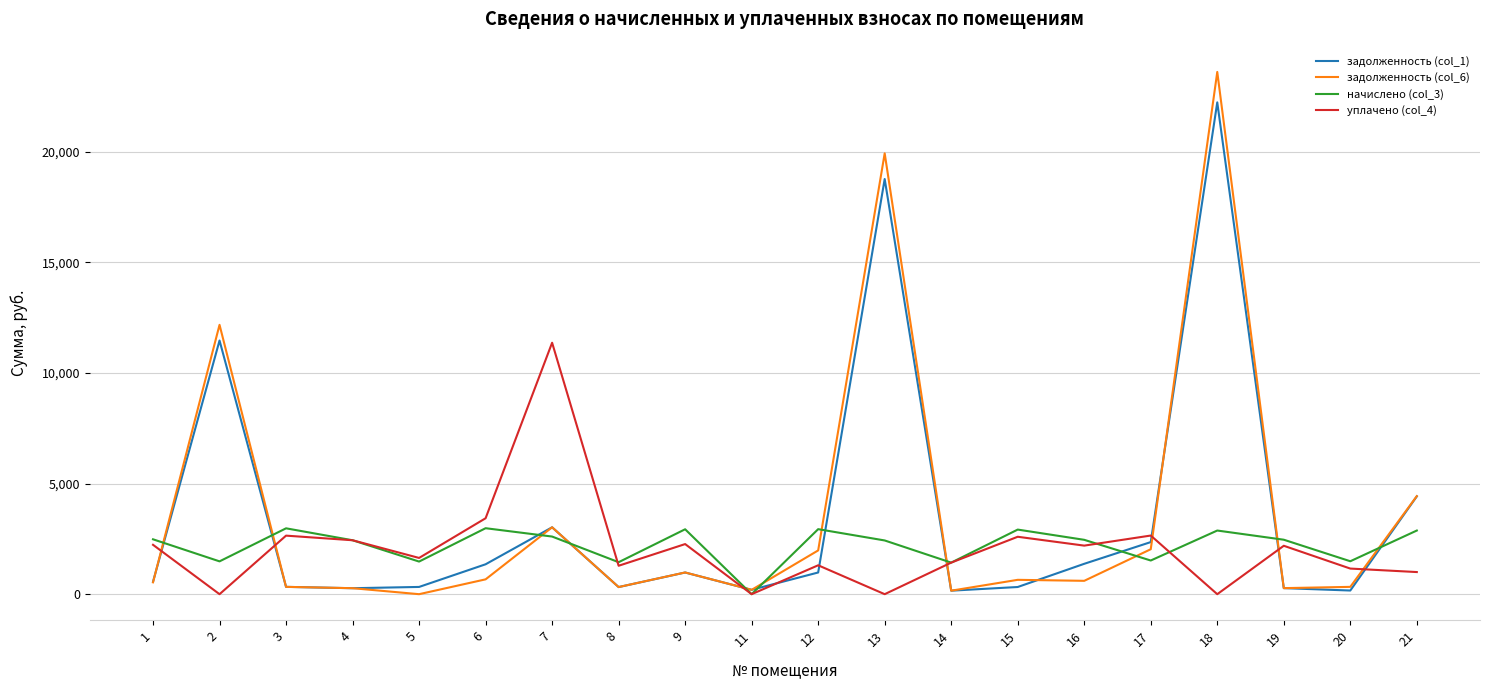

How many intersections are there between задолженность (col_6) and уплачено (col_4)?

7